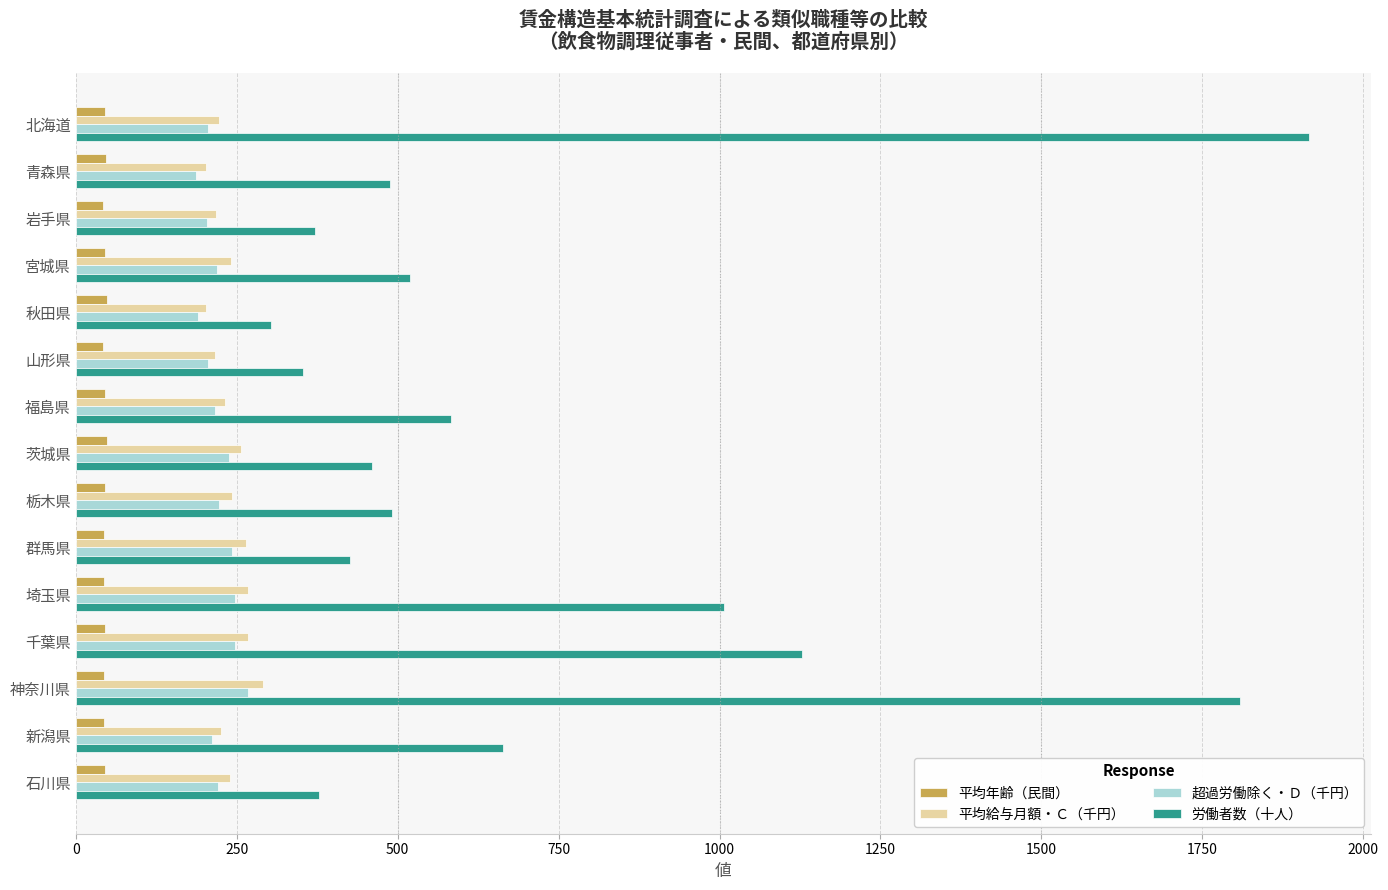

What is the average value of the 労働者数（十人） series?

726.3